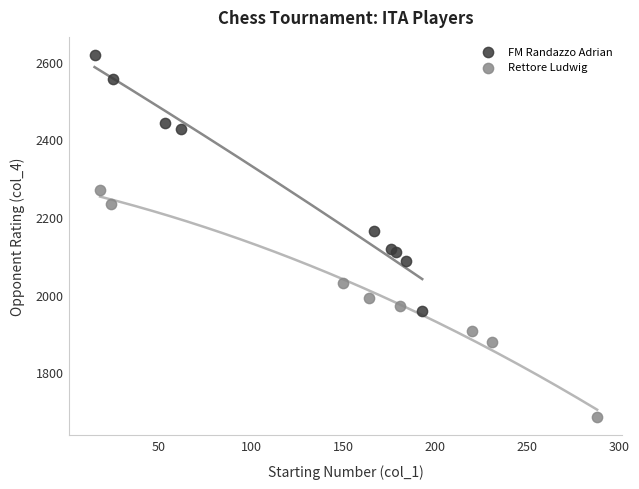

Which series reaches the maximum Y coordinate?

FM Randazzo Adrian